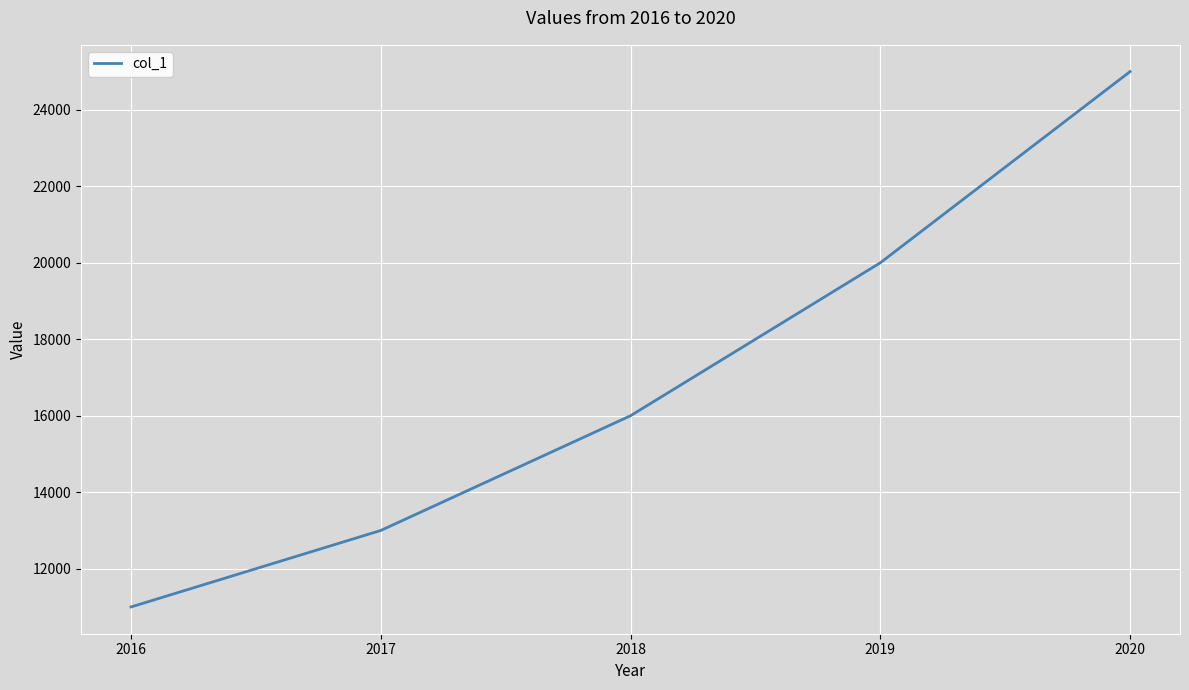

Is it true that the value at 2020 is 35308?

False